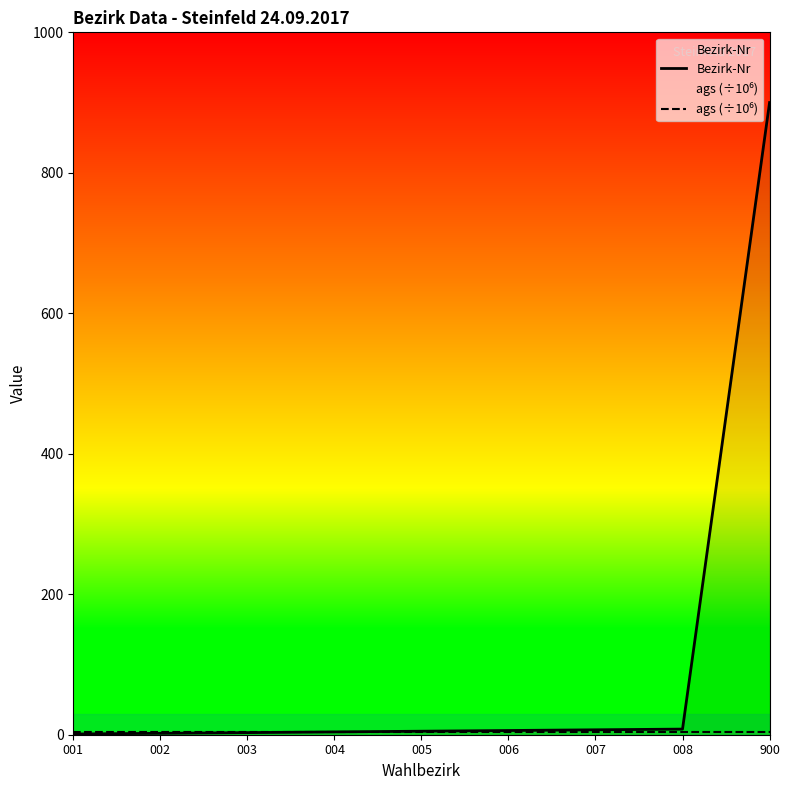

At which label does ags (÷10⁶) reach its peak?

001